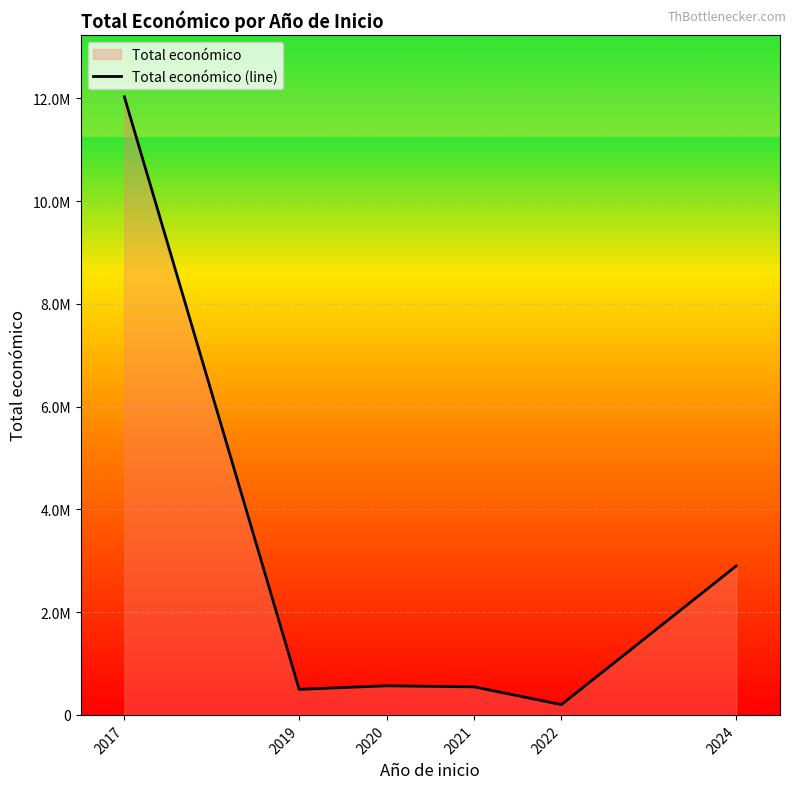

Where does the data first go above 567220?

2017